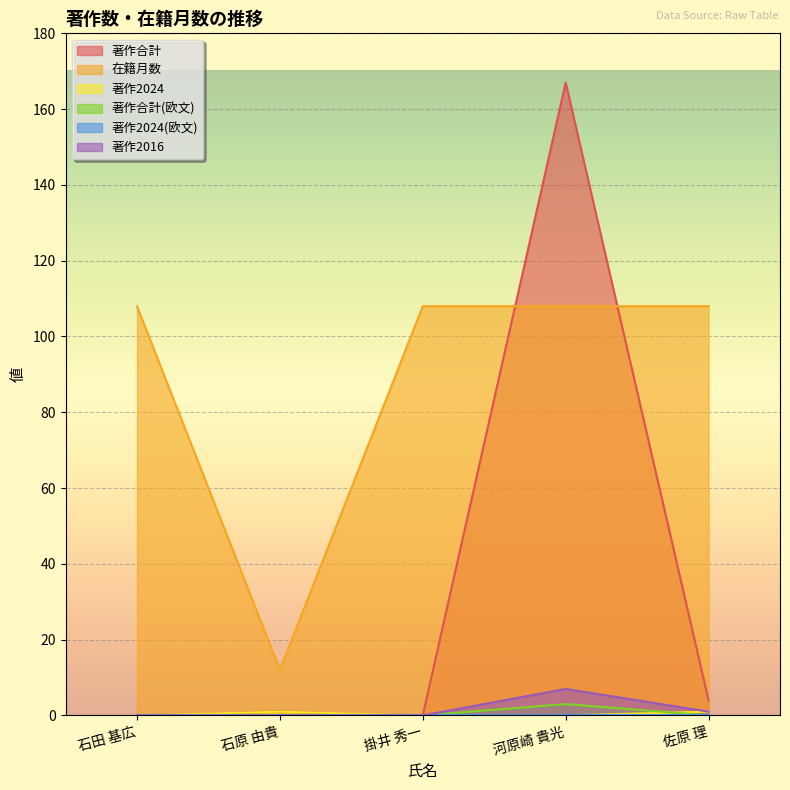

What is the maximum value shown in the chart?

167